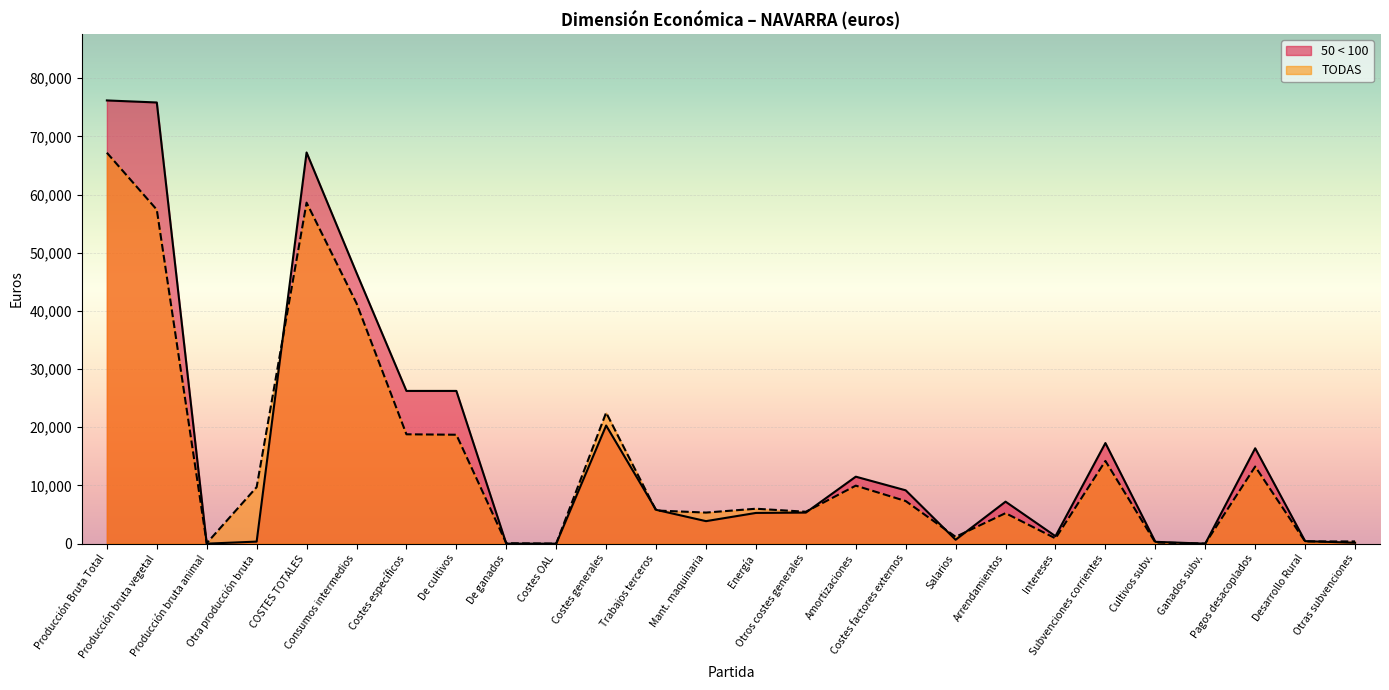

True or false: 50 < 100 has more than 0 points higher than both neighbors.

True